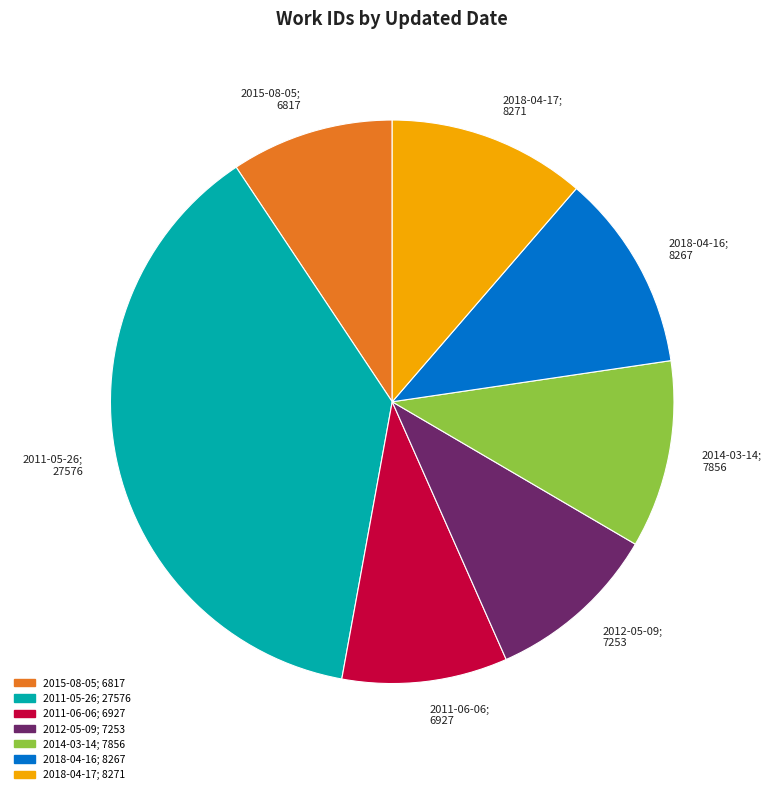

Is there a majority slice in this chart?

No